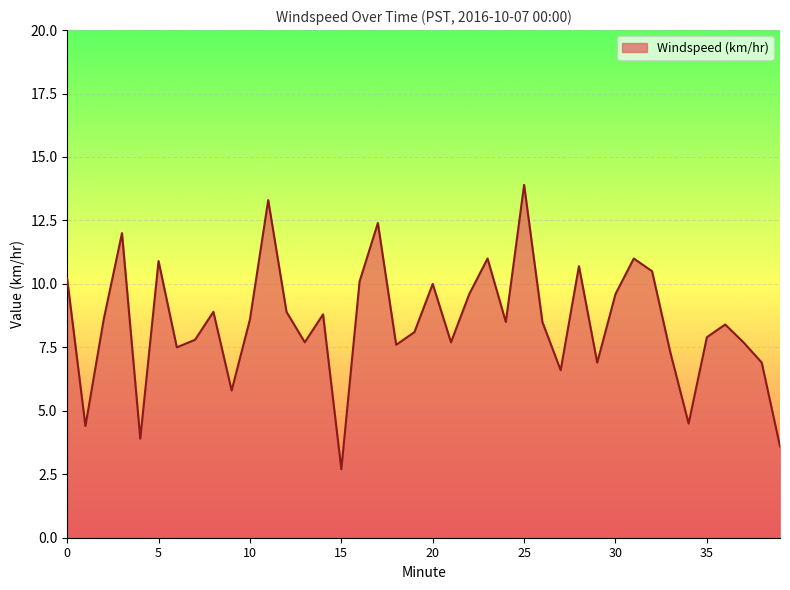

Reading left to right, transcribe all the data shown in this chart.

10.2	4.4	8.6	12.0	3.9	10.9	7.5	7.8	8.9	5.8	8.6	13.3	8.9	7.7	8.8	2.7	10.1	12.4	7.6	8.1	10.0	7.7	9.6	11.0	8.5	13.9	8.5	6.6	10.7	6.9	9.6	11.0	10.5	7.3	4.5	7.9	8.4	7.7	6.9	3.6